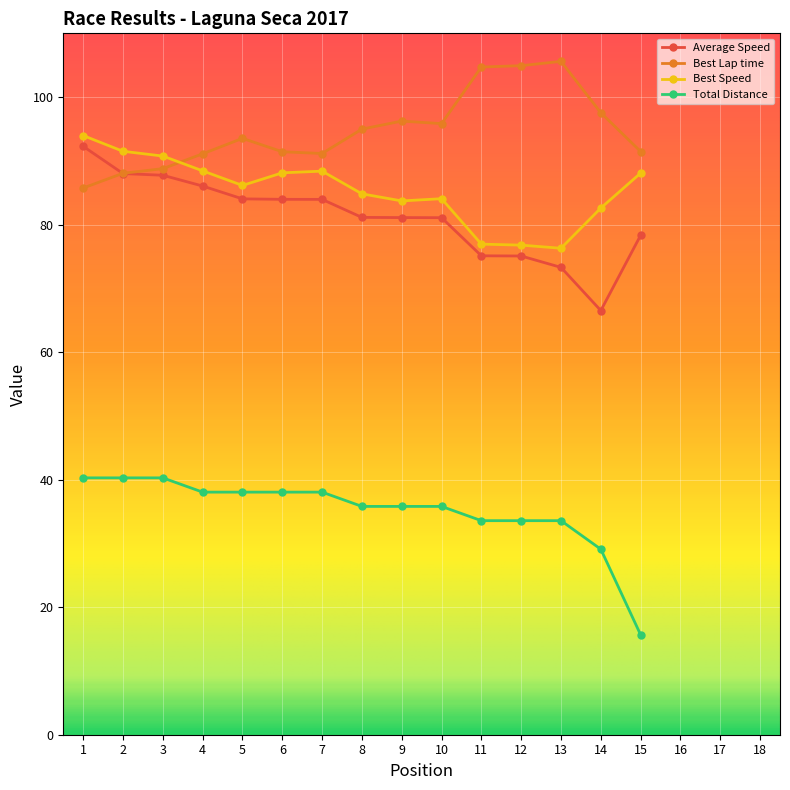

What is the greatest value displayed?

105.6